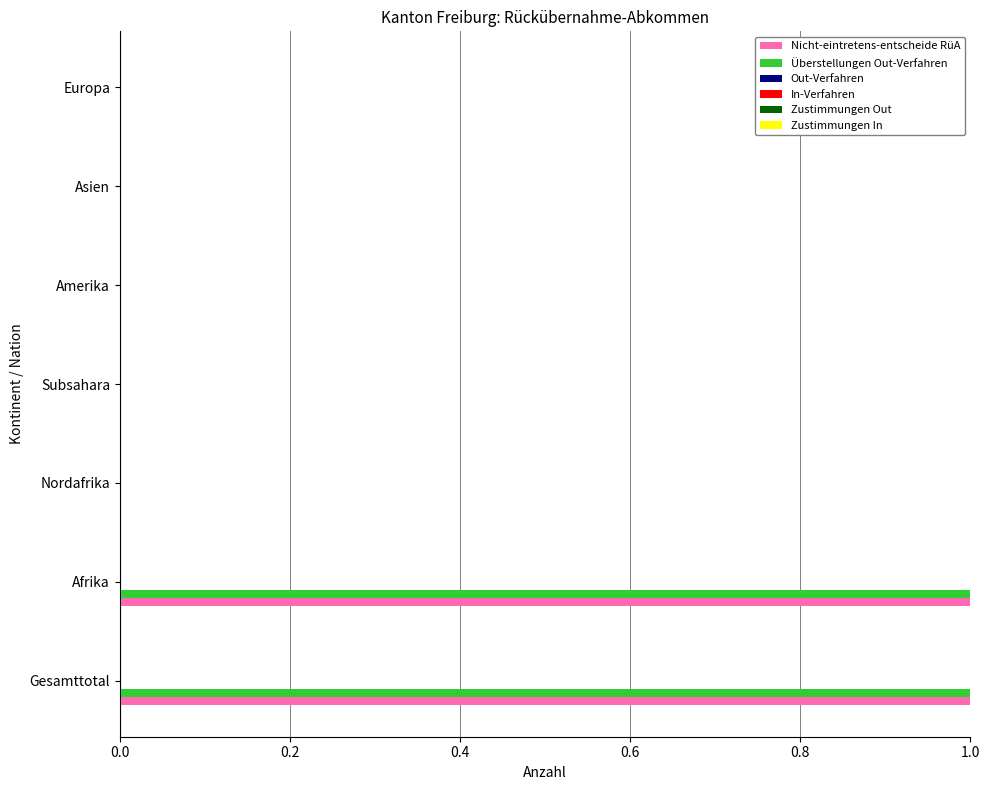

Is it true that Nicht-eintretens-entscheide RüA equals 0 at Gesamttotal?

False